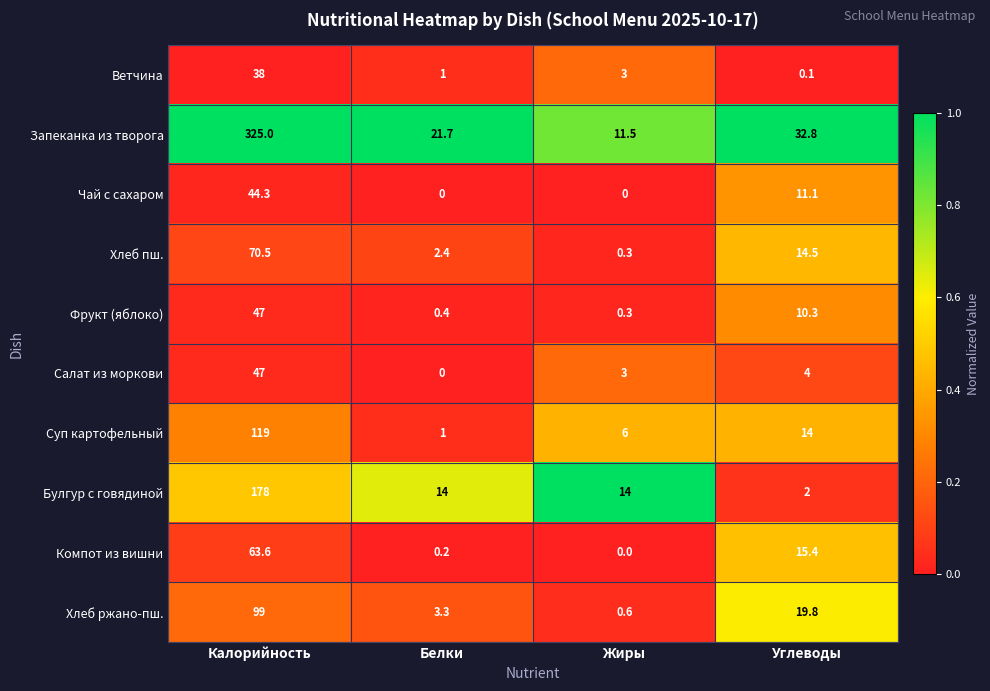

What is the difference between the highest and lowest values at Углеводы?

32.7